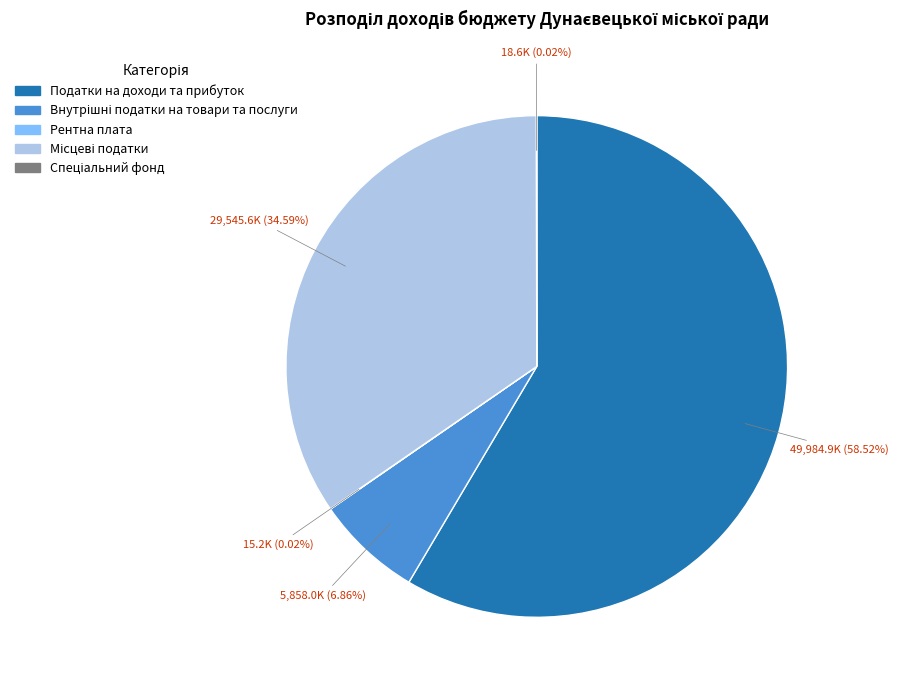

What is the largest slice in the pie chart?

Податки на доходи та прибуток